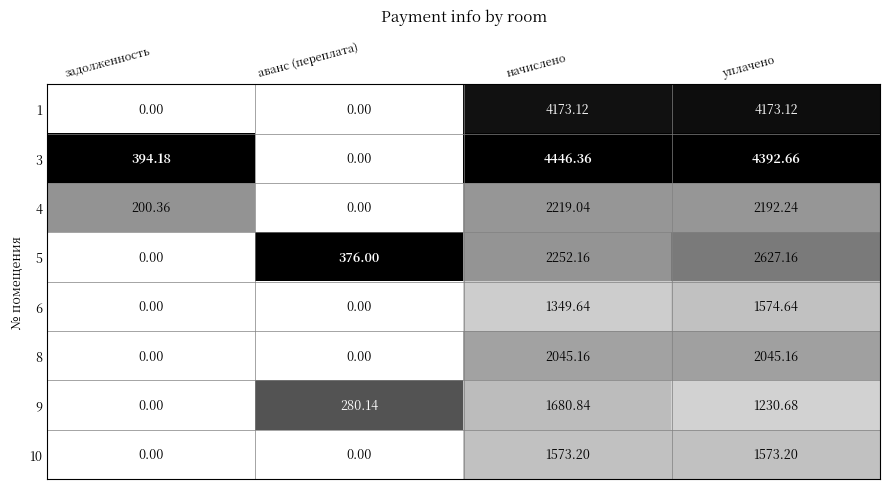

At which category is the sum across all series the highest?

уплачено